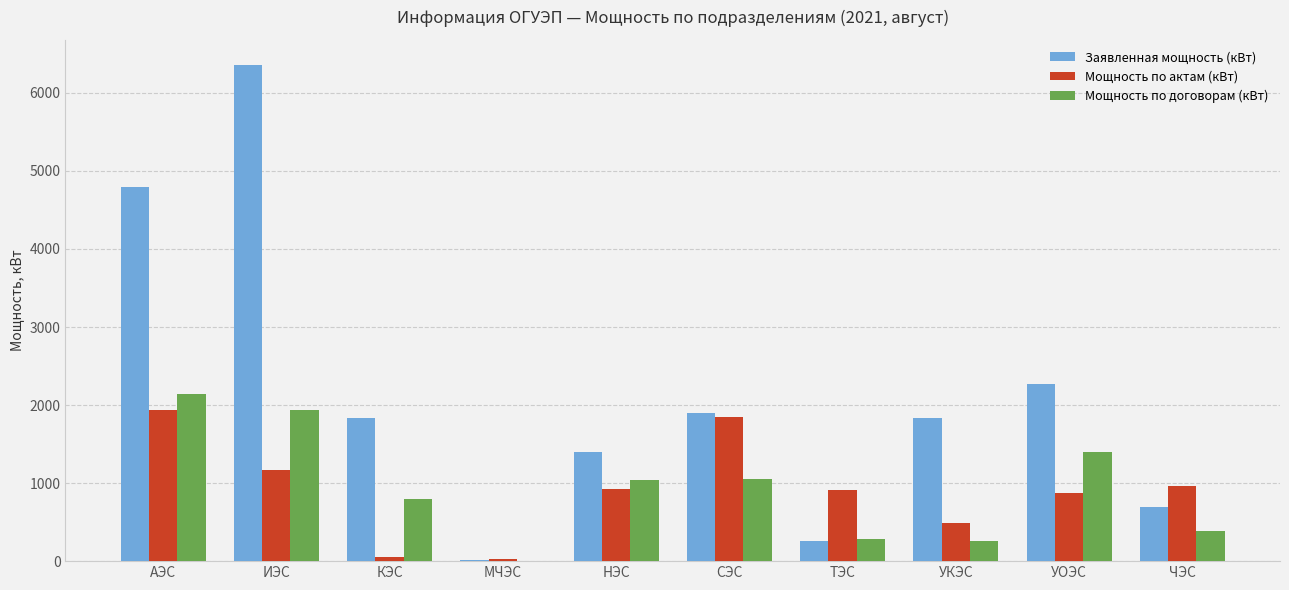

What value does the Заявленная мощность (кВт) series have at УОЭС?

2270.0